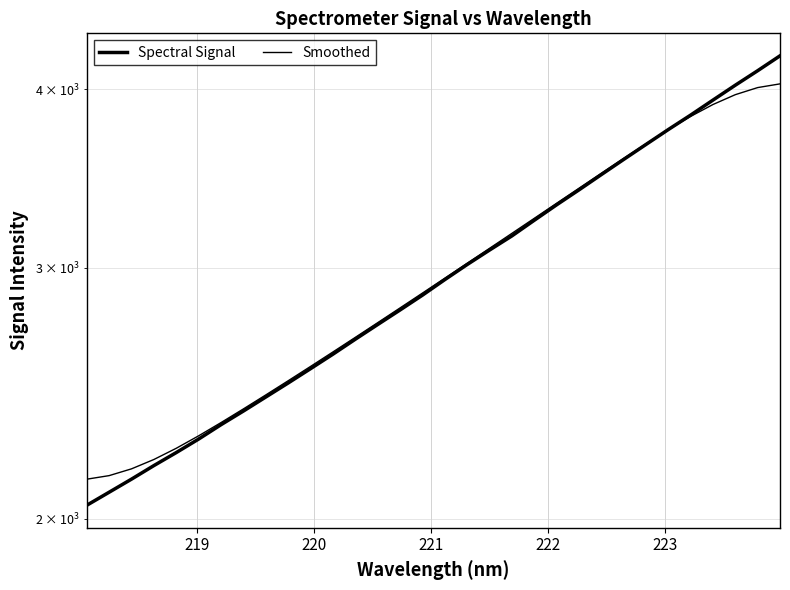

What are all the series names shown in the legend?

Spectral Signal, Smoothed